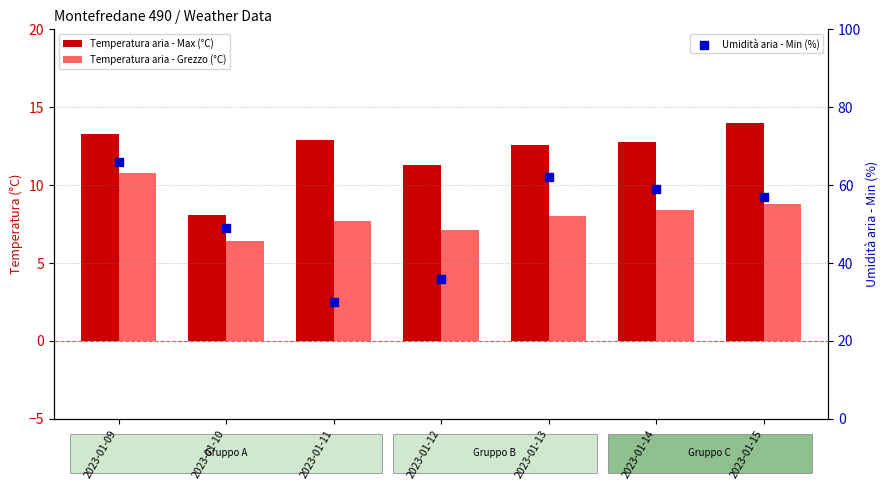

What is the total value across all series at 2023-01-15?

79.8